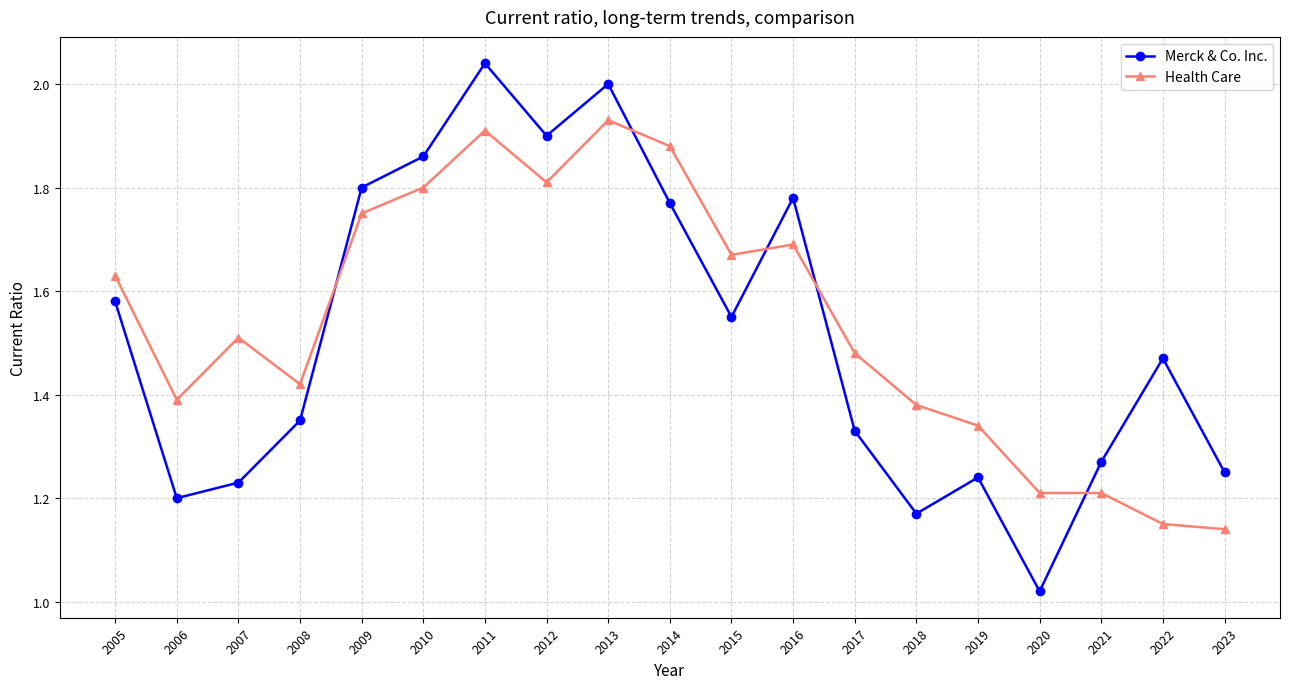

At which label does Merck & Co. Inc. reach its peak?

2011